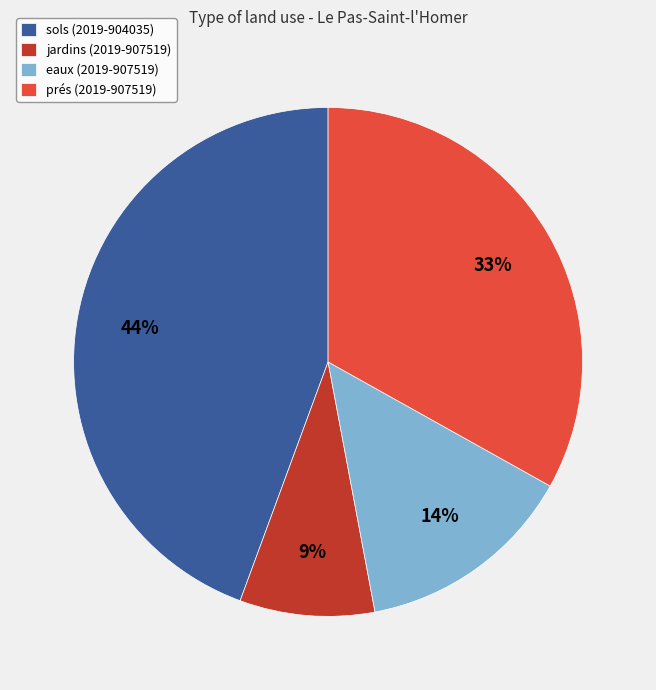

What is the largest slice in the pie chart?

sols (2019-904035)